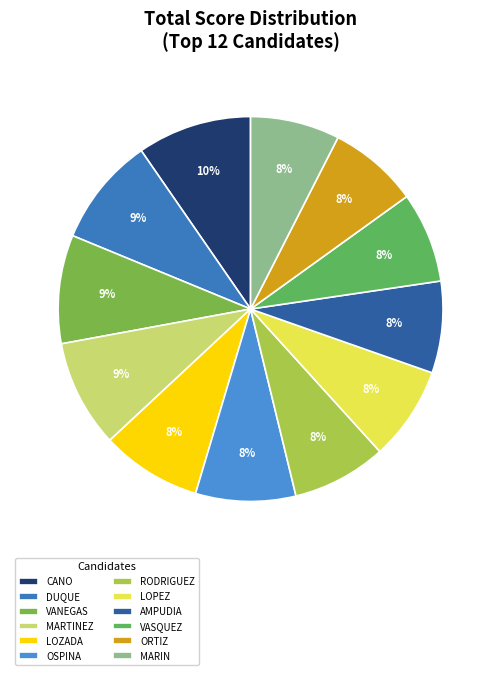

How many segments does this pie chart have?

12